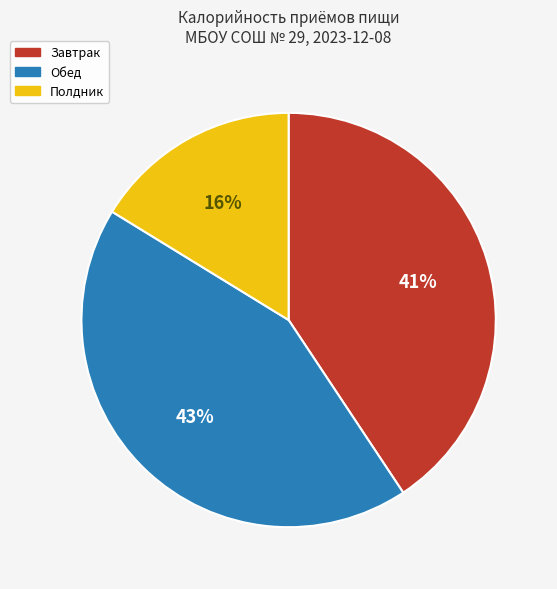

How many slices are in this pie chart?

3